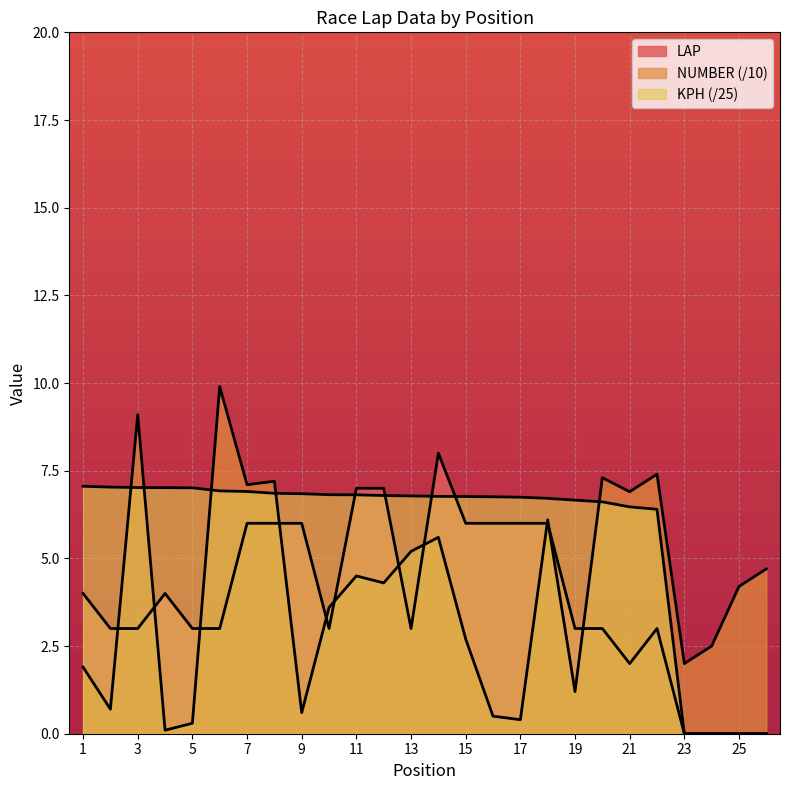

Reading right to left, transcribe all the data shown in this chart.

LAP: 0.0	0.0	0.0	0.0	3.0	2.0	3.0	3.0	6.0	6.0	6.0	6.0	8.0	3.0	7.0	7.0	3.0	6.0	6.0	6.0	3.0	3.0	4.0	3.0	3.0	4.0
NUMBER: 4.7	4.2	2.5	2.0	7.4	6.9	7.3	1.2	6.1	0.4	0.5	2.7	5.6	5.2	4.3	4.5	3.6	0.6	7.2	7.1	9.9	0.3	0.1	9.1	0.7	1.9
KPH: 0.0	0.0	0.0	0.0	6.4	6.5	6.6	6.7	6.7	6.7	6.8	6.8	6.8	6.8	6.8	6.8	6.8	6.8	6.9	6.9	6.9	7.0	7.0	7.0	7.0	7.1